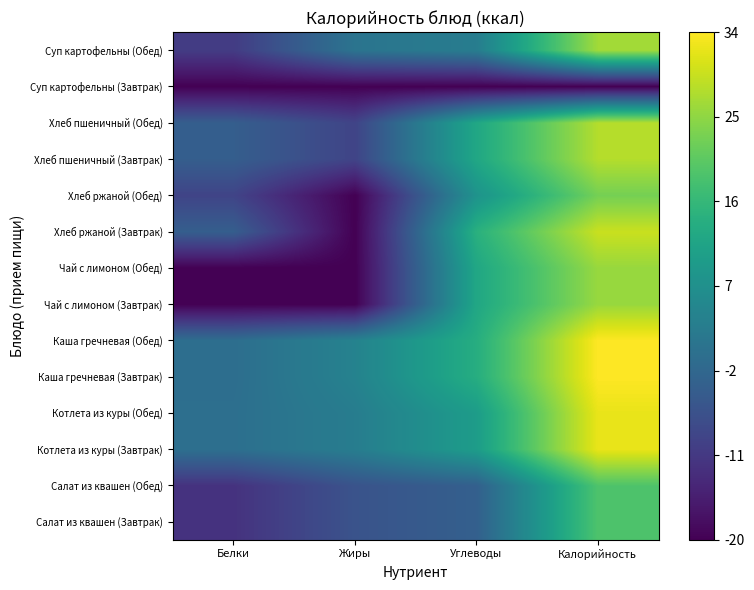

Reading left to right, what are all the values shown in this chart?

Салат из квашен (Завтрак): Белки=-12.1	Жиры=-6.1	Углеводы=-3.5	Калорийность=19.0
Салат из квашен (Обед): Белки=-12.1	Жиры=-6.1	Углеводы=-3.5	Калорийность=19.0
Котлета из куры (Завтрак): Белки=-0.3	Жиры=2.8	Углеводы=9.9	Калорийность=32.3
Котлета из куры (Обед): Белки=-0.3	Жиры=2.8	Углеводы=9.9	Калорийность=32.3
Каша гречневая (Завтрак): Белки=-0.5	Жиры=4.0	Углеводы=13.7	Калорийность=34.1
Каша гречневая (Обед): Белки=-0.5	Жиры=4.0	Углеводы=13.7	Калорийность=34.1
Чай с лимоном (Завтрак): Белки=-20.0	Жиры=-20.0	Углеводы=12.2	Калорийность=25.7
Чай с лимоном (Обед): Белки=-20.0	Жиры=-20.0	Углеводы=12.2	Калорийность=25.7
Хлеб ржаной (Завтрак): Белки=-3.9	Жиры=-20.0	Углеводы=14.3	Калорийность=29.6
Хлеб ржаной (Обед): Белки=-9.0	Жиры=-20.0	Углеводы=7.7	Калорийность=22.8
Хлеб пшеничный (Завтрак): Белки=-3.9	Жиры=-9.0	Углеводы=12.2	Калорийность=28.0
Хлеб пшеничный (Обед): Белки=-3.9	Жиры=-9.0	Углеводы=12.2	Калорийность=28.0
Суп картофельны (Завтрак): Белки=-20.0	Жиры=-20.0	Углеводы=-20.0	Калорийность=-20.0
Суп картофельны (Обед): Белки=-10.4	Жиры=0.8	Углеводы=2.8	Калорийность=26.5